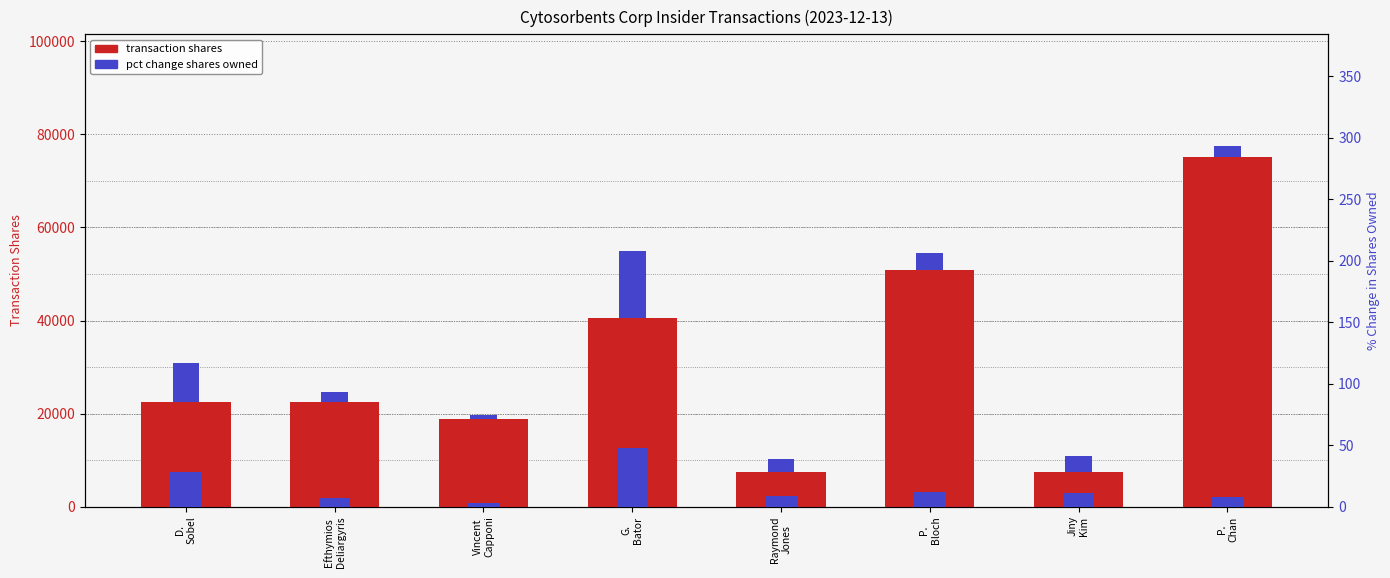

Reading left to right, extract all data points from this chart.

transaction shares: D.
Sobel=22557	Efthymios
Deliargyris=22557	Vincent
Capponi=18797	G.
Bator=40594	Raymond
Jones=7519	P.
Bloch=50894	Jiny
Kim=7519	P.
Chan=75188
pct change shares owned (overlay): D.
Sobel=8400	Efthymios
Deliargyris=2100	Vincent
Capponi=900	G.
Bator=14400	Raymond
Jones=2700	P.
Bloch=3600	Jiny
Kim=3300	P.
Chan=2400
pct change shares owned: D.
Sobel=28	Efthymios
Deliargyris=7	Vincent
Capponi=3	G.
Bator=48	Raymond
Jones=9	P.
Bloch=12	Jiny
Kim=11	P.
Chan=8